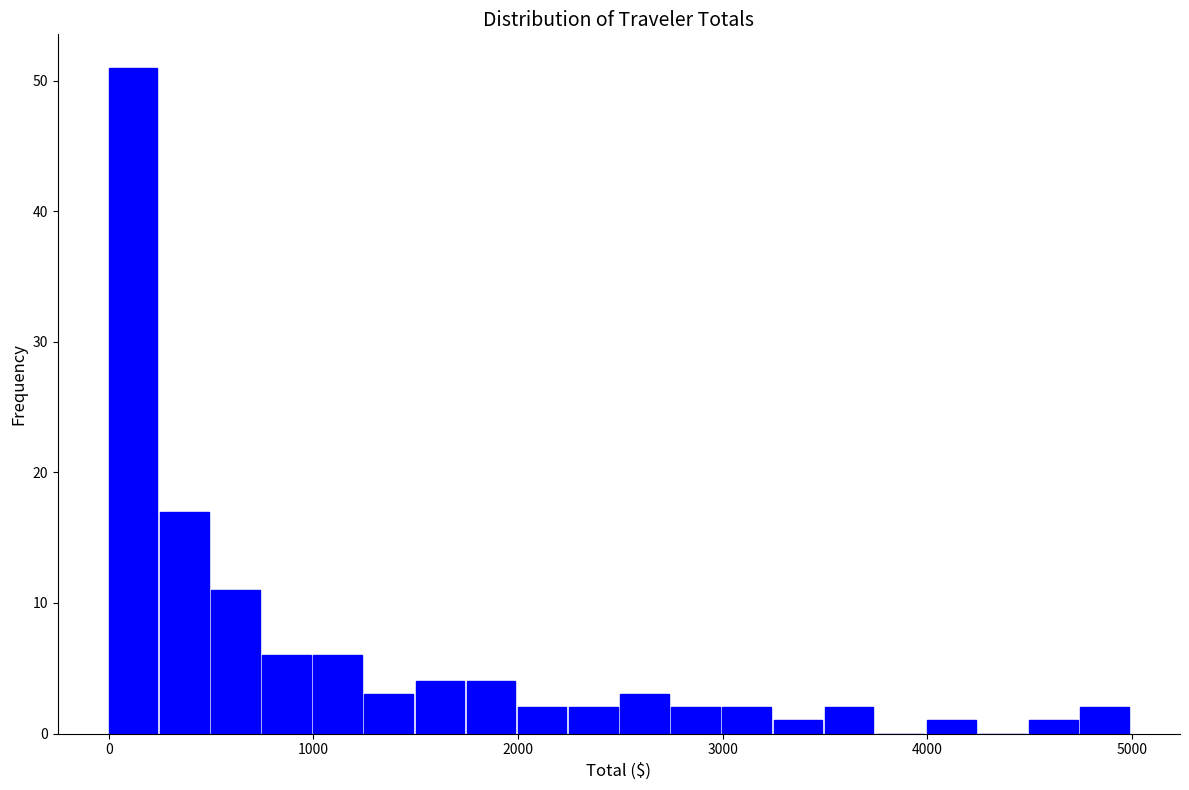

Read against the x-axis, roughly where is the centre of the tallest bar?

100